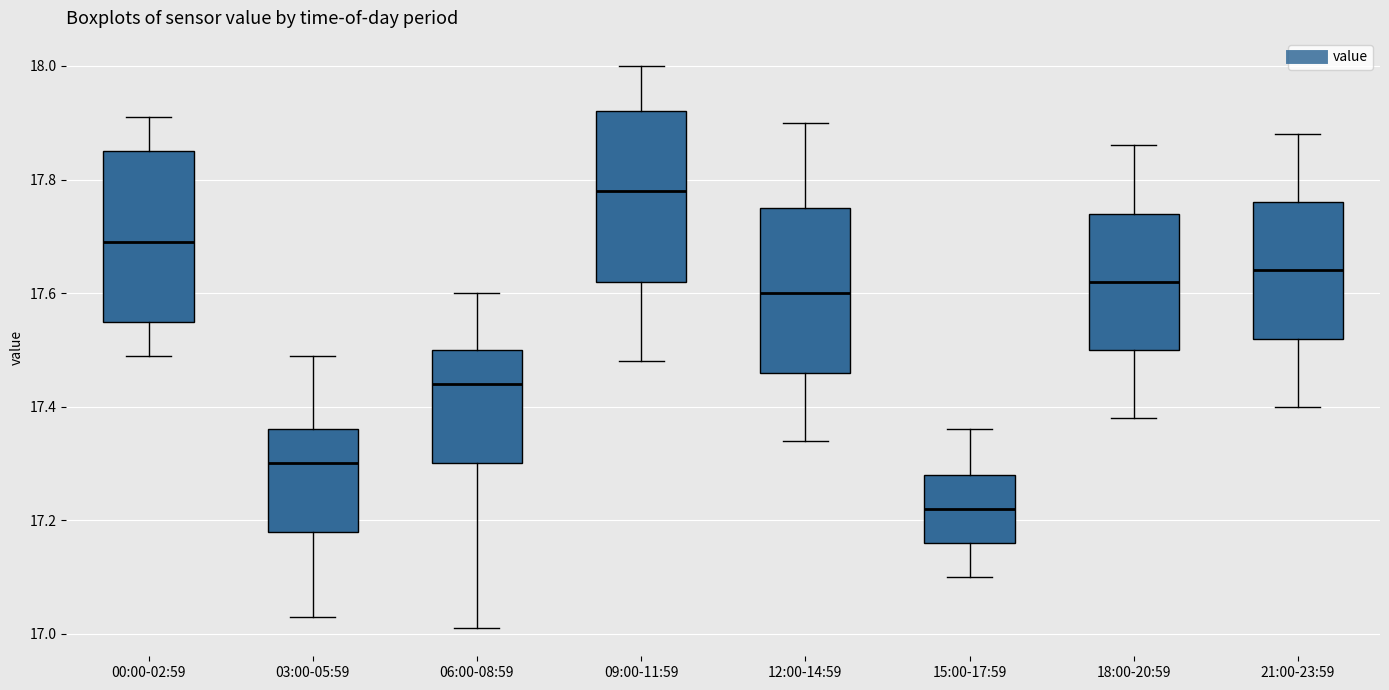

Reading left to right, transcribe this box plot: for each box, give where its median line is, the range the box spans, and where its two whiskers end, as read against the y-axis. The values are not printed on the chart, so give them approximately, as read against the axis.

00:00-02:59: median 17.70, box 17.56 to 17.86, whiskers 17.50 to 17.92
03:00-05:59: median 17.30, box 17.18 to 17.36, whiskers 17.04 to 17.50
06:00-08:59: median 17.44, box 17.30 to 17.50, whiskers 17.02 to 17.60
09:00-11:59: median 17.78, box 17.62 to 17.92, whiskers 17.48 to 18.00
12:00-14:59: median 17.60, box 17.46 to 17.76, whiskers 17.34 to 17.90
15:00-17:59: median 17.22, box 17.16 to 17.28, whiskers 17.10 to 17.36
18:00-20:59: median 17.62, box 17.50 to 17.74, whiskers 17.38 to 17.86
21:00-23:59: median 17.64, box 17.52 to 17.76, whiskers 17.40 to 17.88